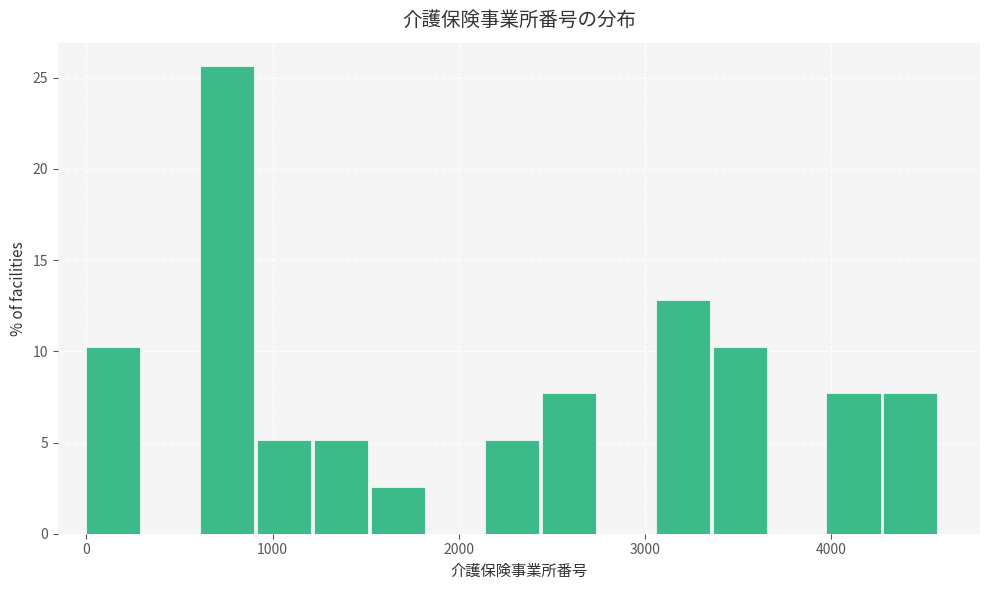

Read against the x-axis, roughly where is the centre of the tallest bar?

800